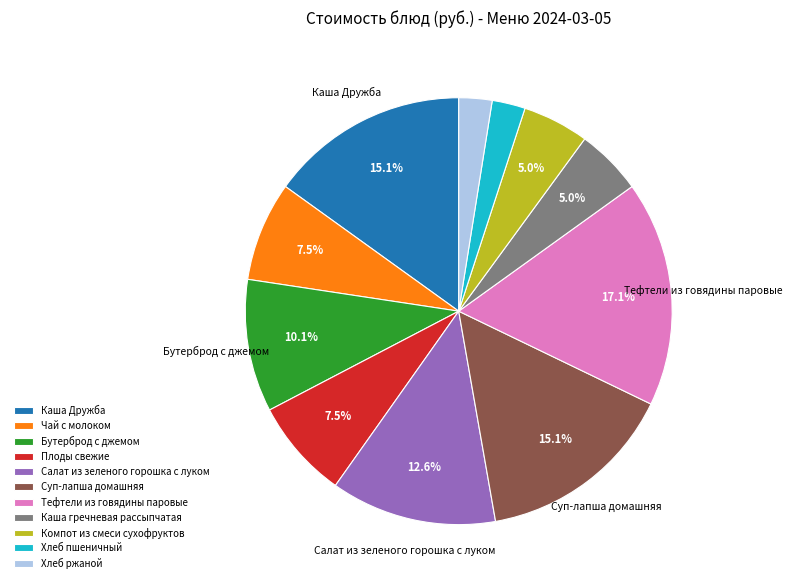

Is there a majority slice in this chart?

No